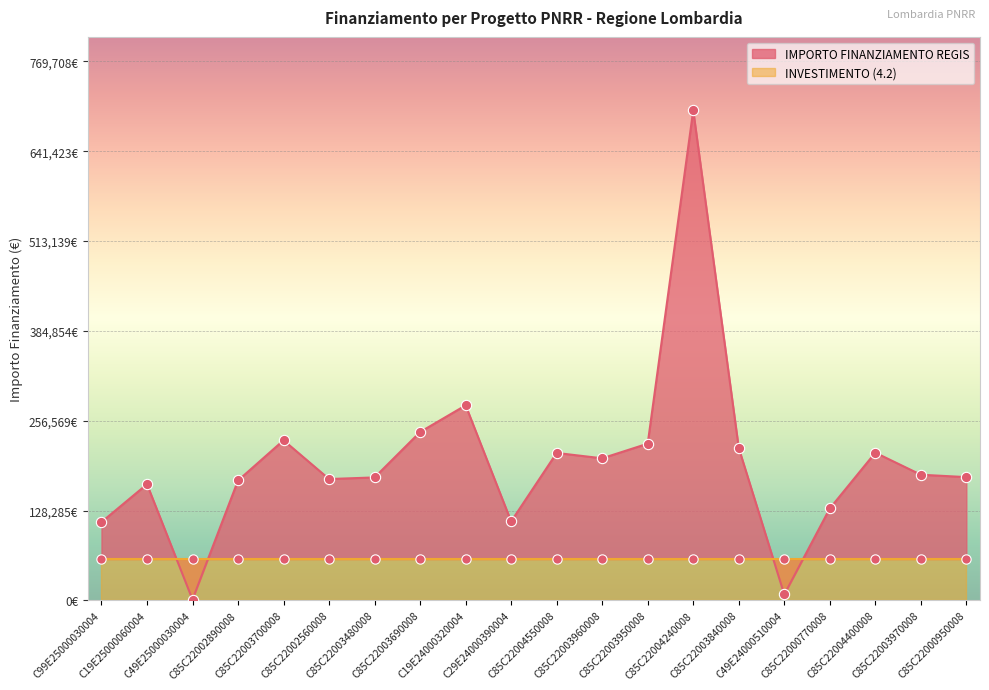

Between C29E24000390004 and C19E24000320004, which is larger?

C19E24000320004